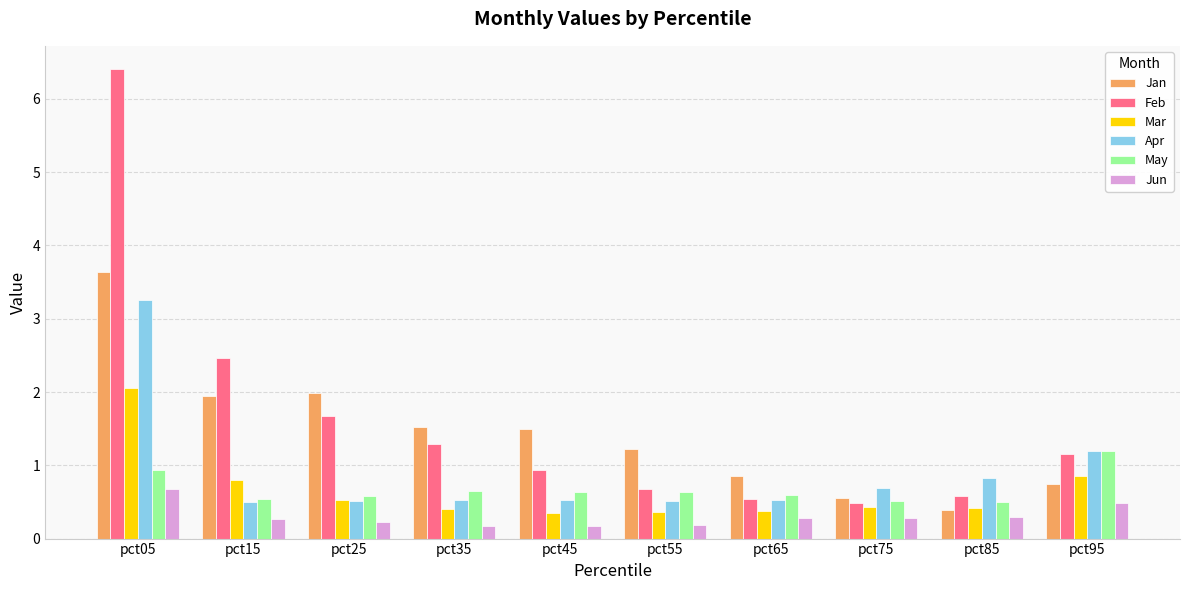

Which series has the largest range (max minus min)?

Feb